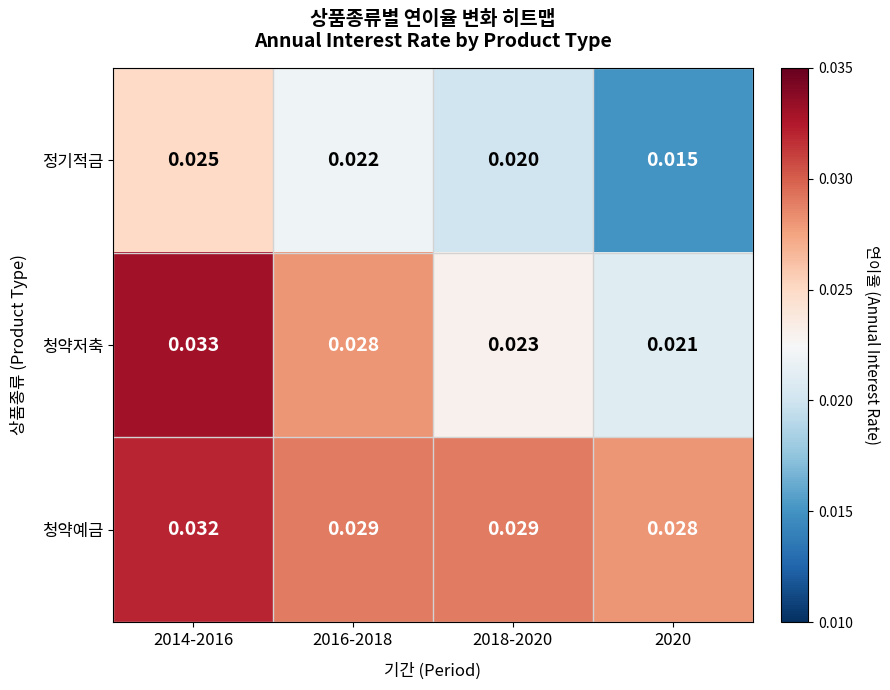

At which category is the sum across all series the highest?

2014-2016